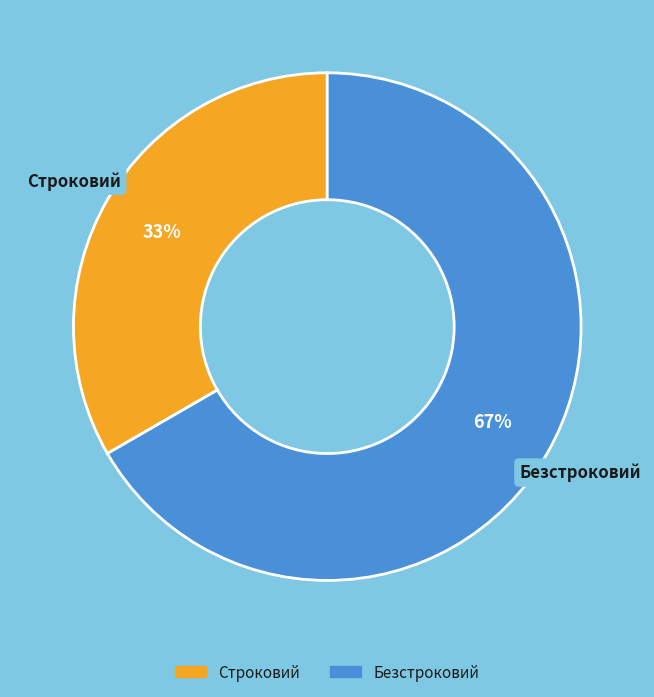

True or false: Строковий accounts for 42% of the total.

False